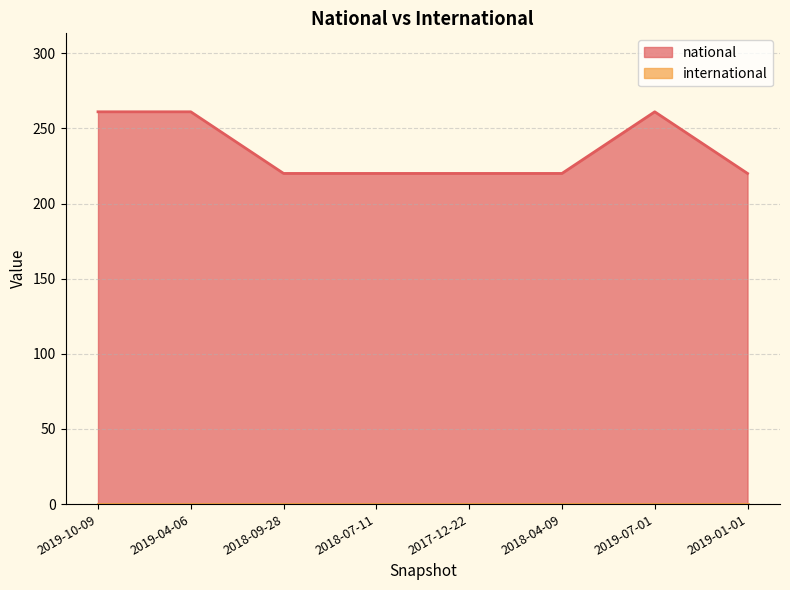

List the labels in order of value, smallest first.

2018-09-28, 2018-07-11, 2017-12-22, 2018-04-09, 2019-01-01, 2019-10-09, 2019-04-06, 2019-07-01